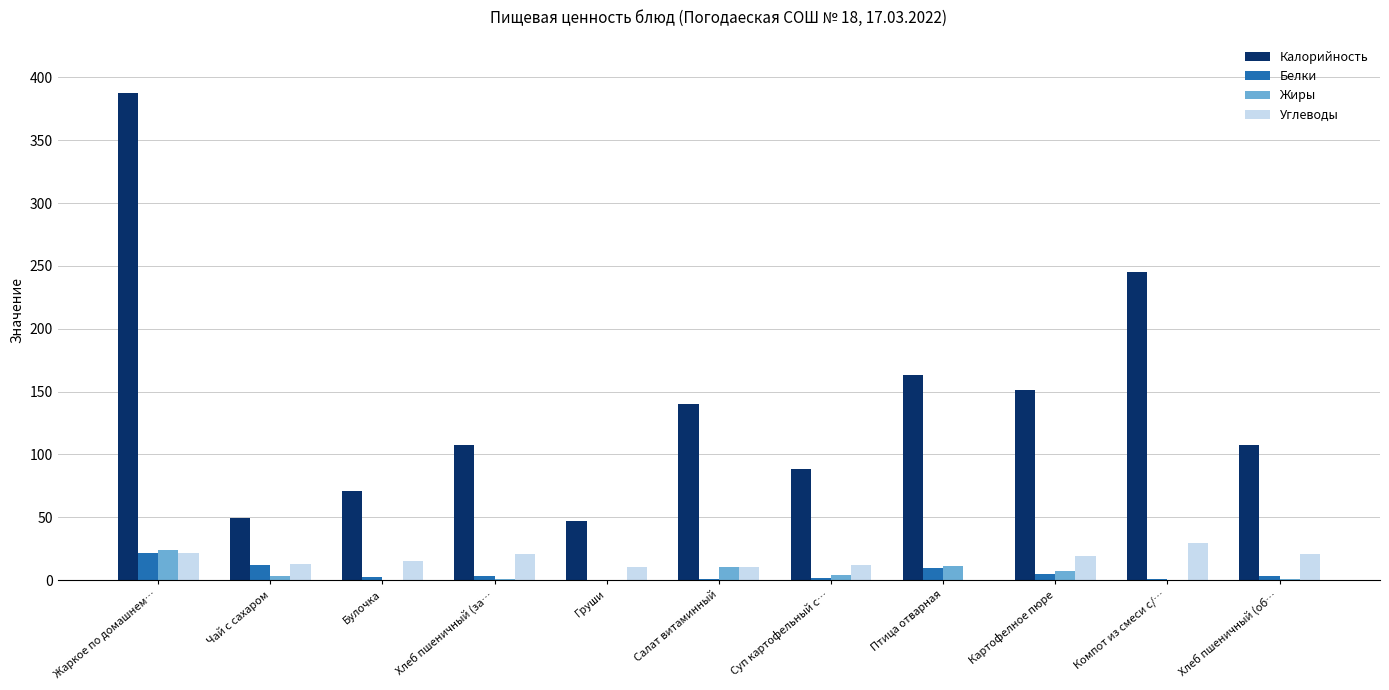

Which series changed the most between Чай с сахаром and Компот из смеси с/…?

Калорийность